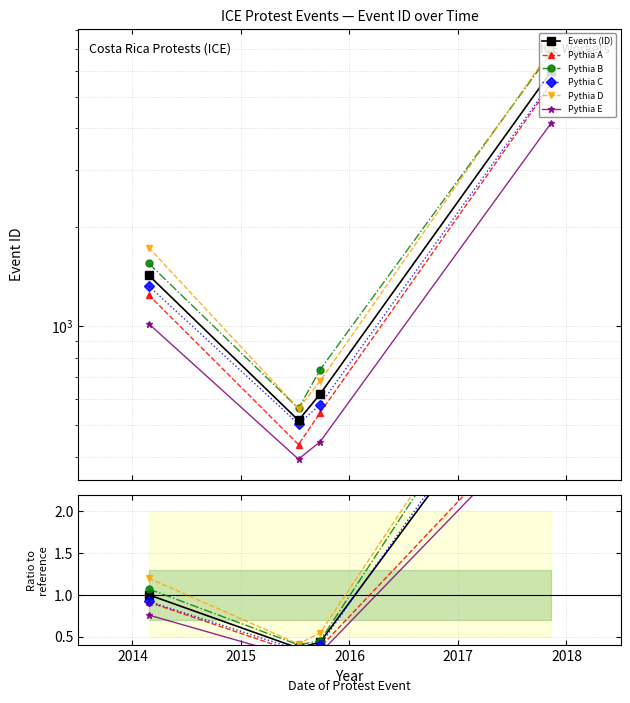

List the labels in order of value, largest first.

2017-11-10, 2014-02-25, 2015-09-24, 2015-07-10